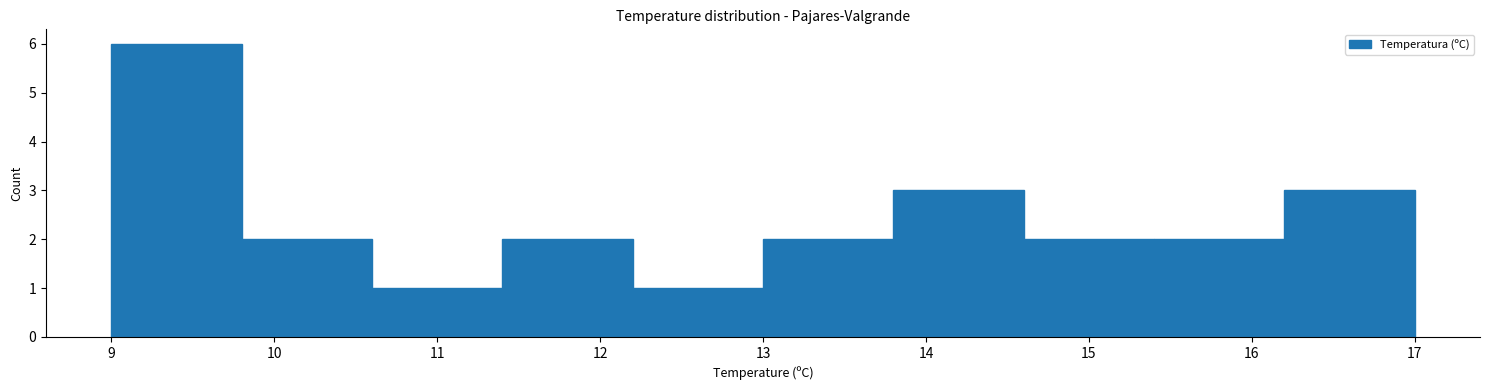

What is the height of the bar covering 12.2 to 13.0 on the x-axis? The values are not printed on the chart, so give them approximately, as read against the axis.

1